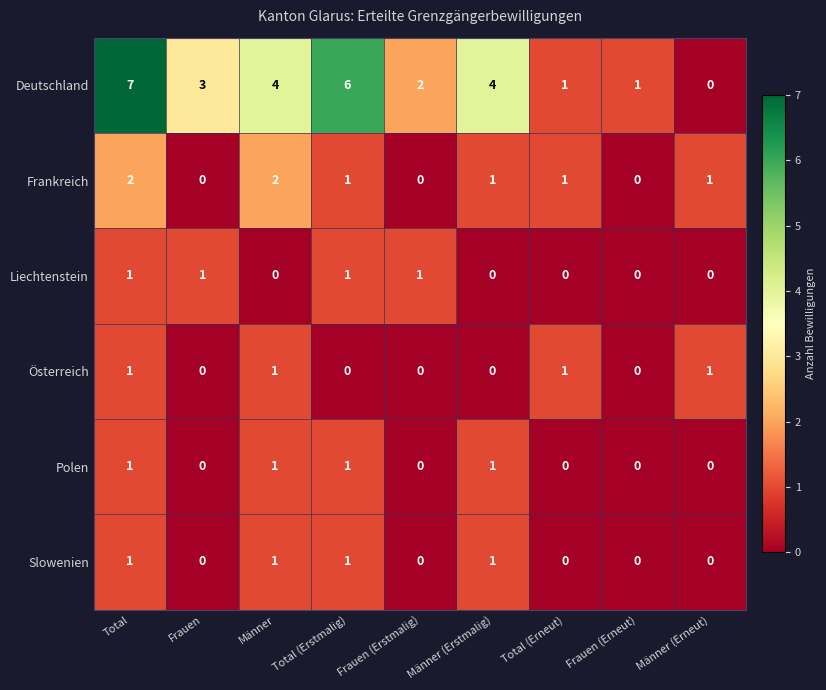

At which category is the sum across all series the highest?

Total